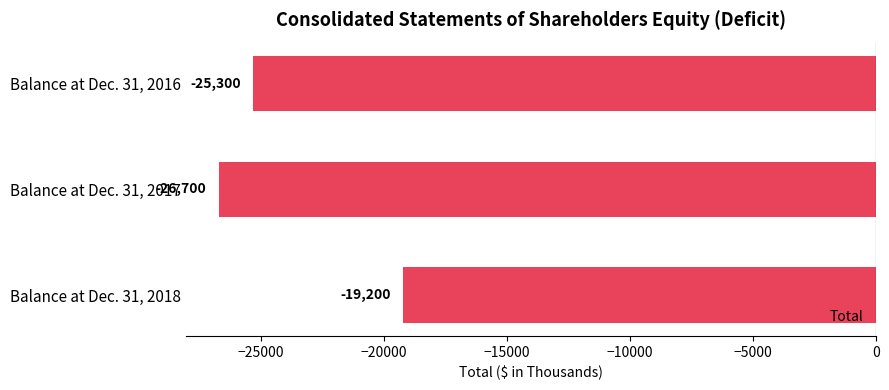

Reading top to bottom, transcribe all the data shown in this chart.

-25300	-26700	-19200